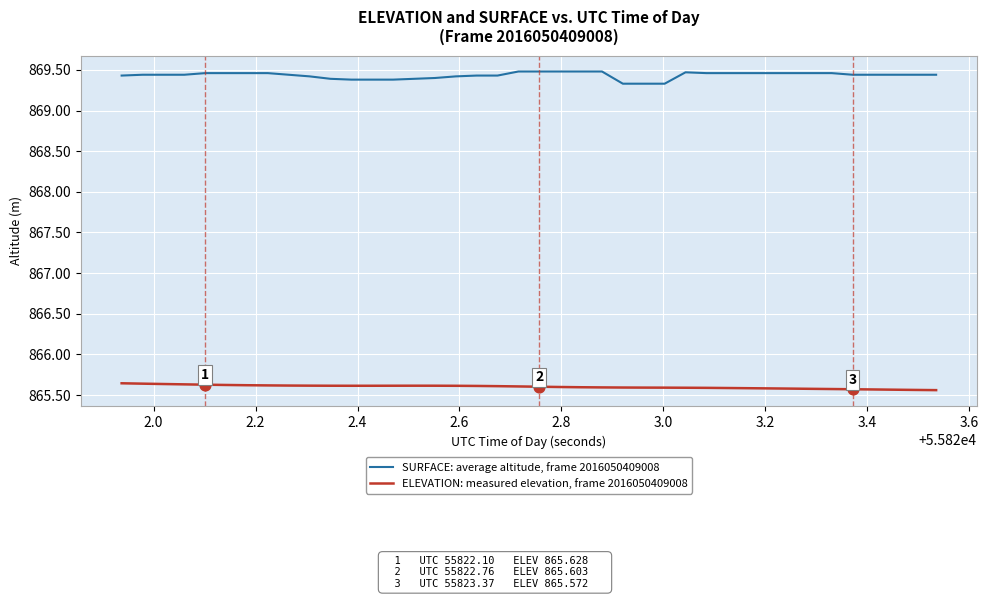

At how many categories does at least one series exceed 867?

40